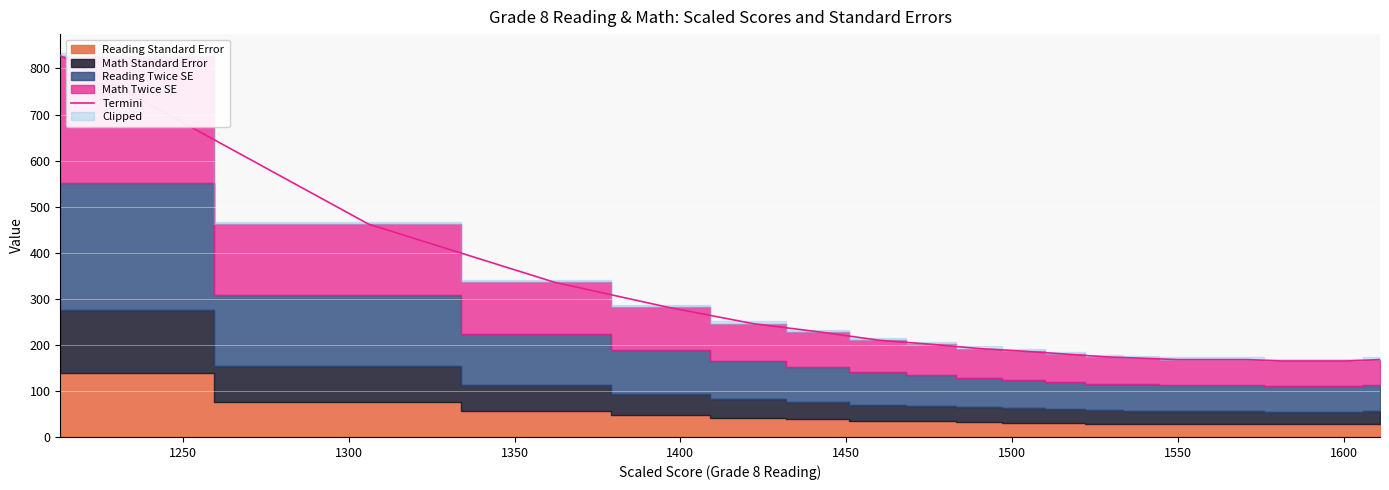

What is the maximum value for Termini?

828